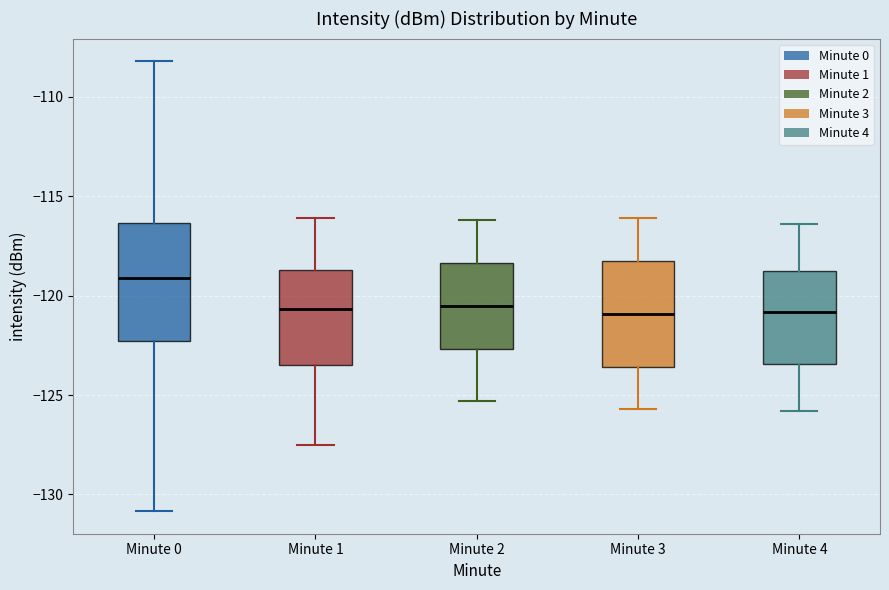

Comparing the boxes themselves (not the whiskers), which one is the tallest?

Minute 0